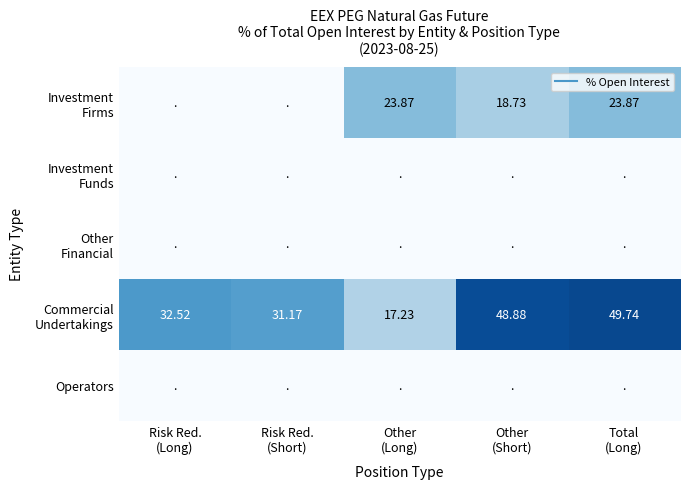

At which label does Investment Firms reach its peak?

Other (Long)